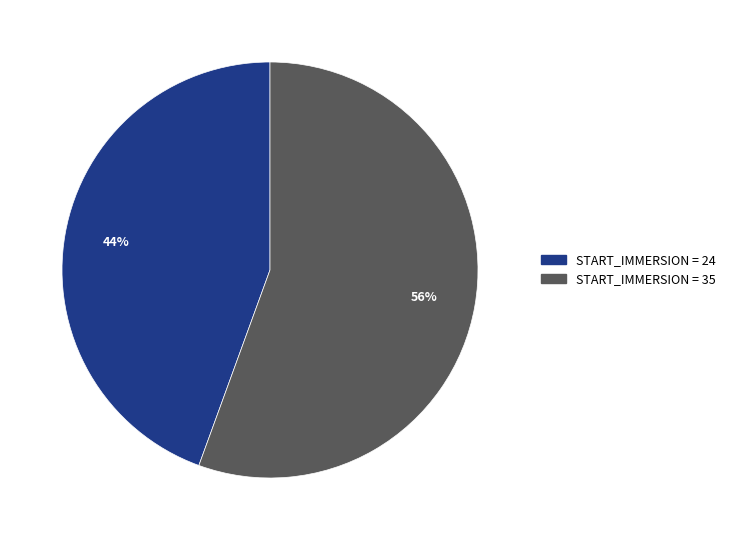

Approximately how many times larger is the value at START_IMMERSION = 24 compared to START_IMMERSION = 35?

0.8